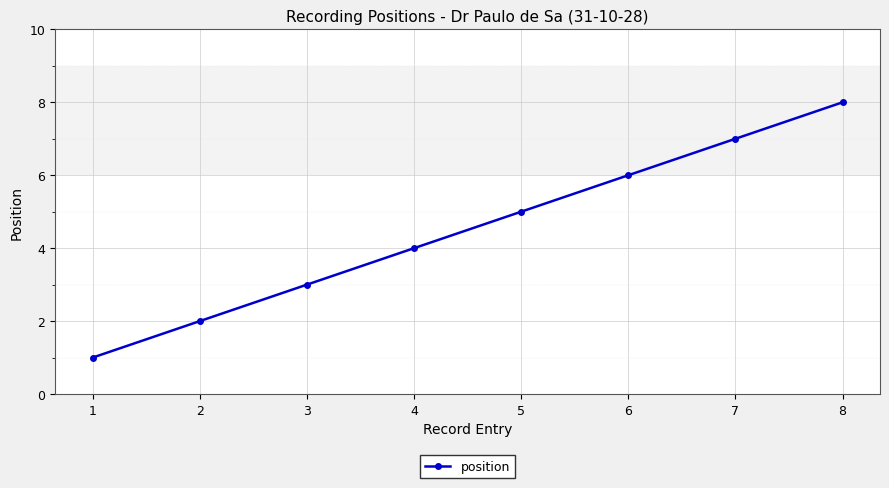

Reading left to right, what are all the values shown in this chart?

1=1	2=2	3=3	4=4	5=5	6=6	7=7	8=8